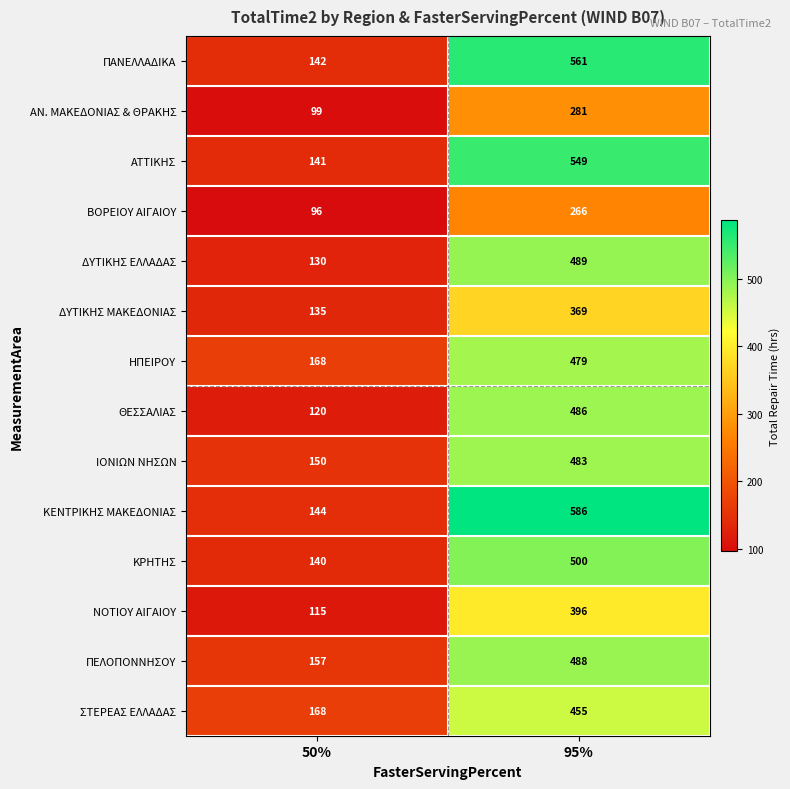

List the series in order of their peak value, highest first.

ΚΕΝΤΡΙΚΗΣ ΜΑΚΕΔΟΝΙΑΣ, ΠΑΝΕΛΛΑΔΙΚΑ, ΑΤΤΙΚΗΣ, ΚΡΗΤΗΣ, ΔΥΤΙΚΗΣ ΕΛΛΑΔΑΣ, ΠΕΛΟΠΟΝΝΗΣΟΥ, ΘΕΣΣΑΛΙΑΣ, ΙΟΝΙΩΝ ΝΗΣΩΝ, ΗΠΕΙΡΟΥ, ΣΤΕΡΕΑΣ ΕΛΛΑΔΑΣ, ΝΟΤΙΟΥ ΑΙΓΑΙΟΥ, ΔΥΤΙΚΗΣ ΜΑΚΕΔΟΝΙΑΣ, ΑΝ. ΜΑΚΕΔΟΝΙΑΣ & ΘΡΑΚΗΣ, ΒΟΡΕΙΟΥ ΑΙΓΑΙΟΥ